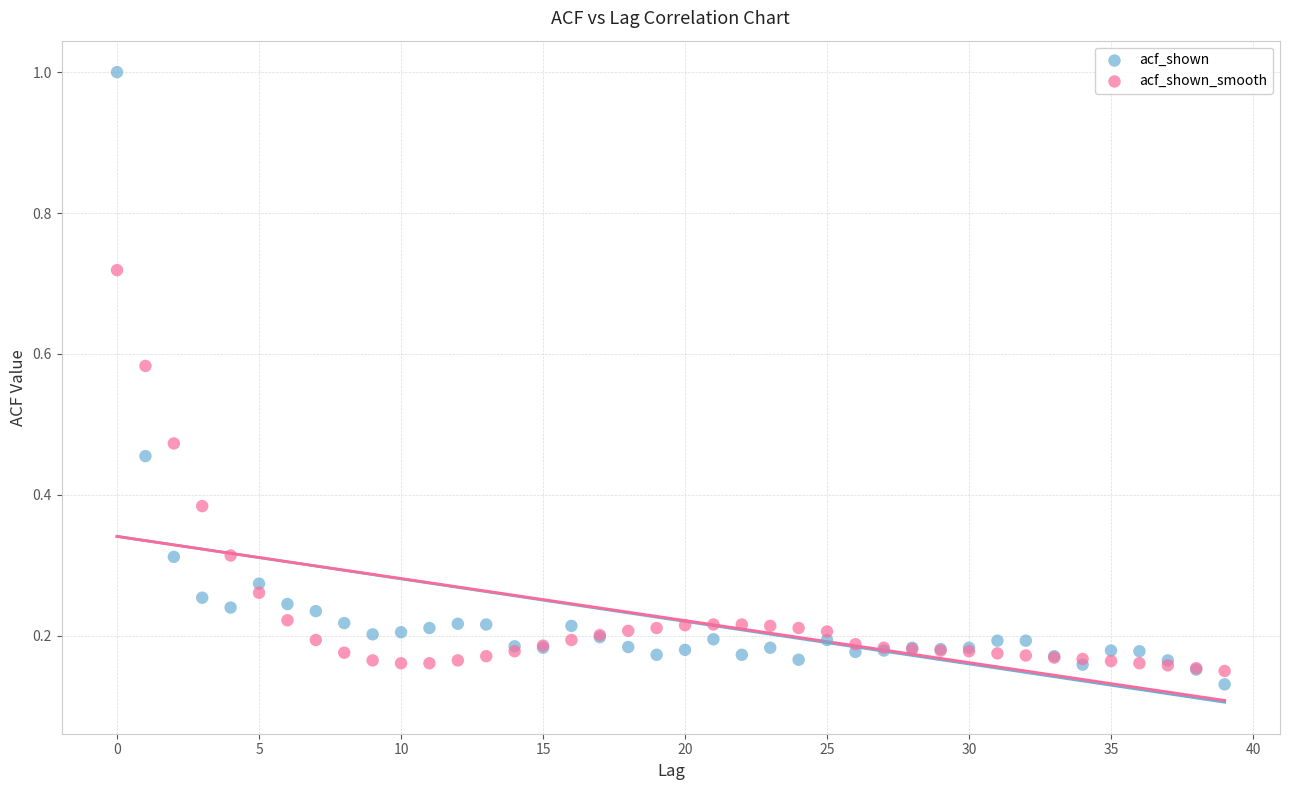

Which series reaches the maximum Y coordinate?

acf_shown